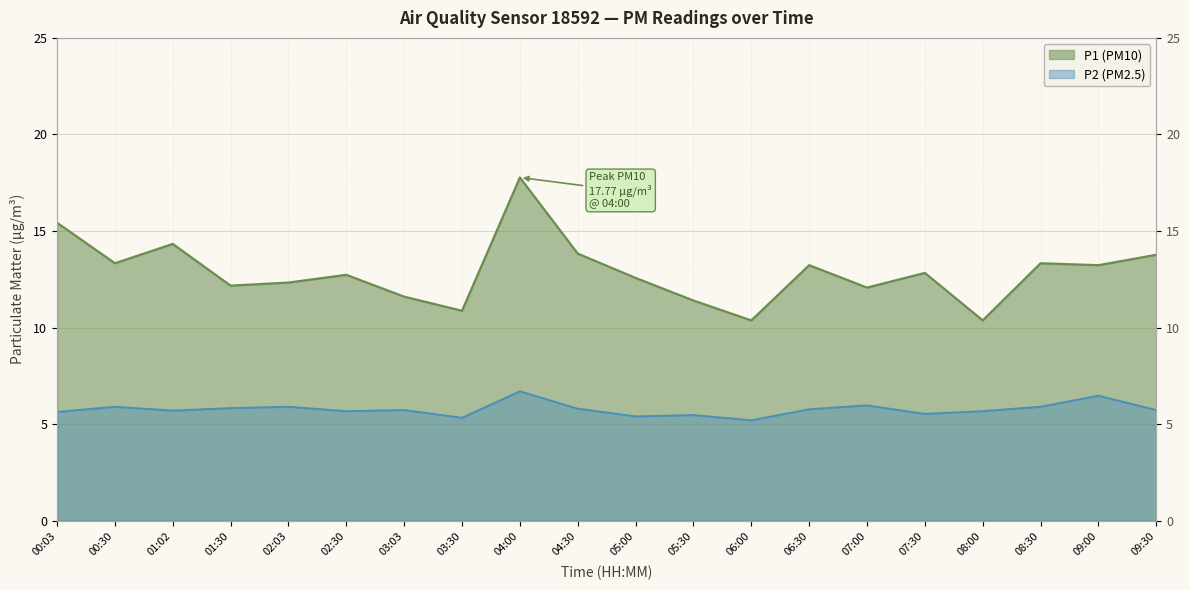

What is the value of the P1 (PM10) point at the 9th from the left?

17.8